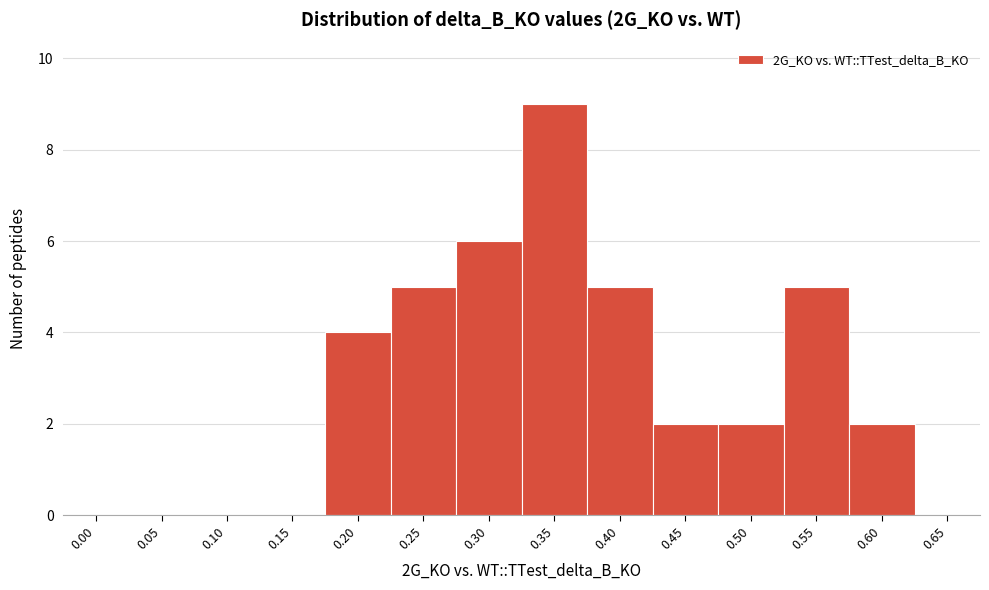

Reading right to left, transcribe all the data shown in this chart.

0.65=0	0.60=2	0.55=5	0.50=2	0.45=2	0.40=5	0.35=9	0.30=6	0.25=5	0.20=4	0.15=0	0.10=0	0.05=0	0.00=0